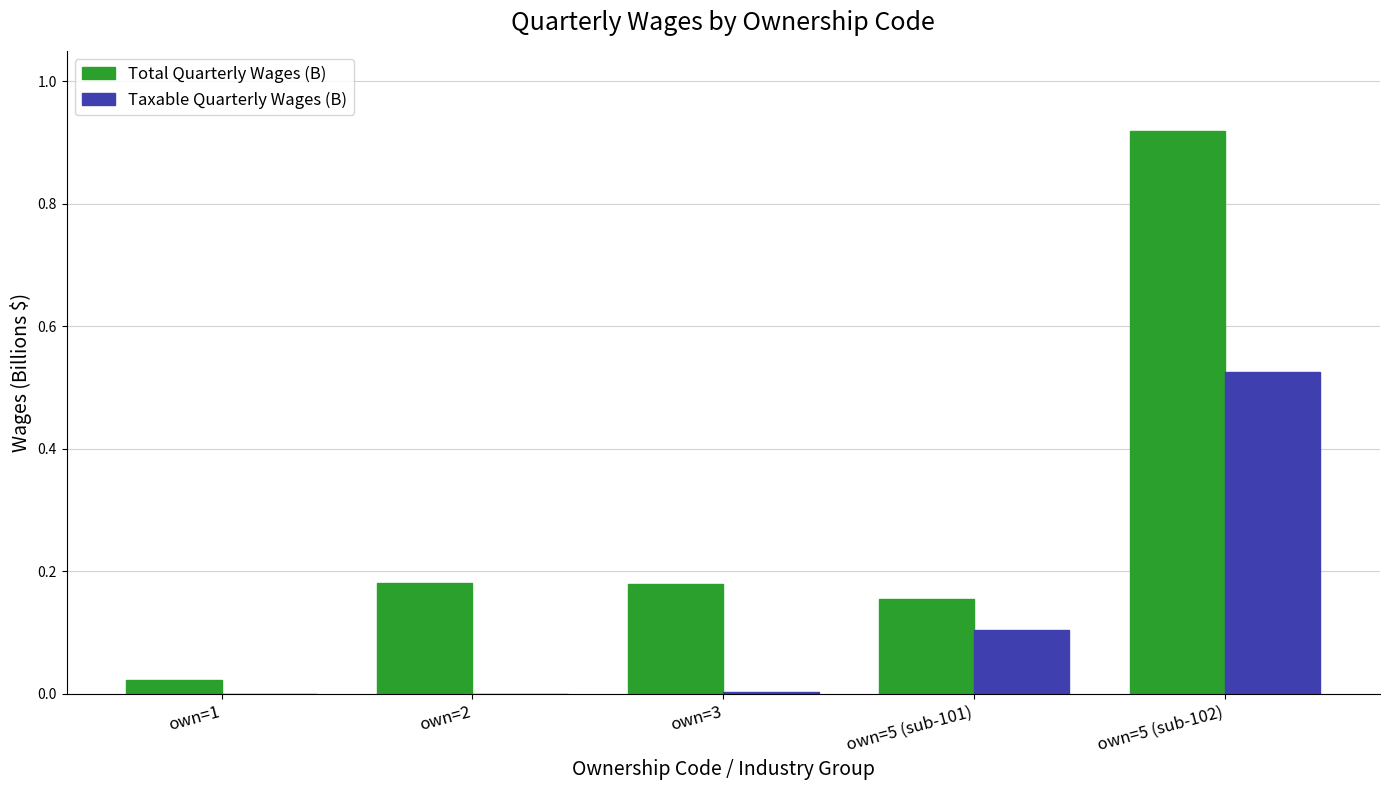

How many data points does each series have?

5